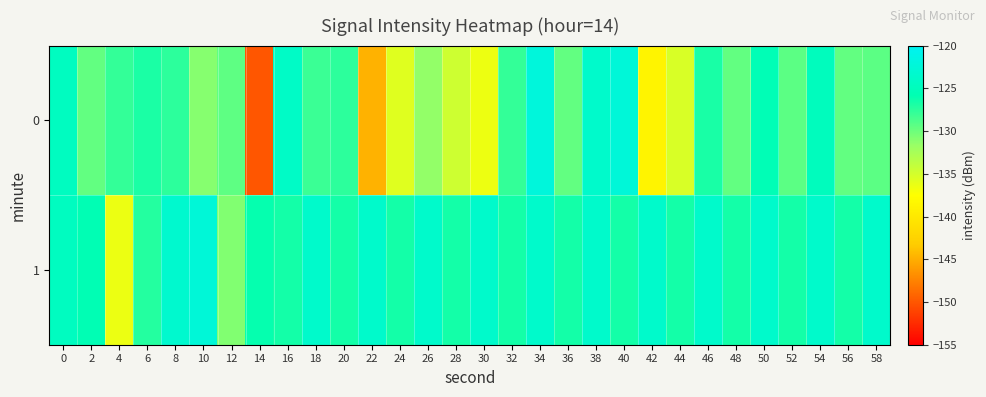

Which series has the largest total across all categories?

1